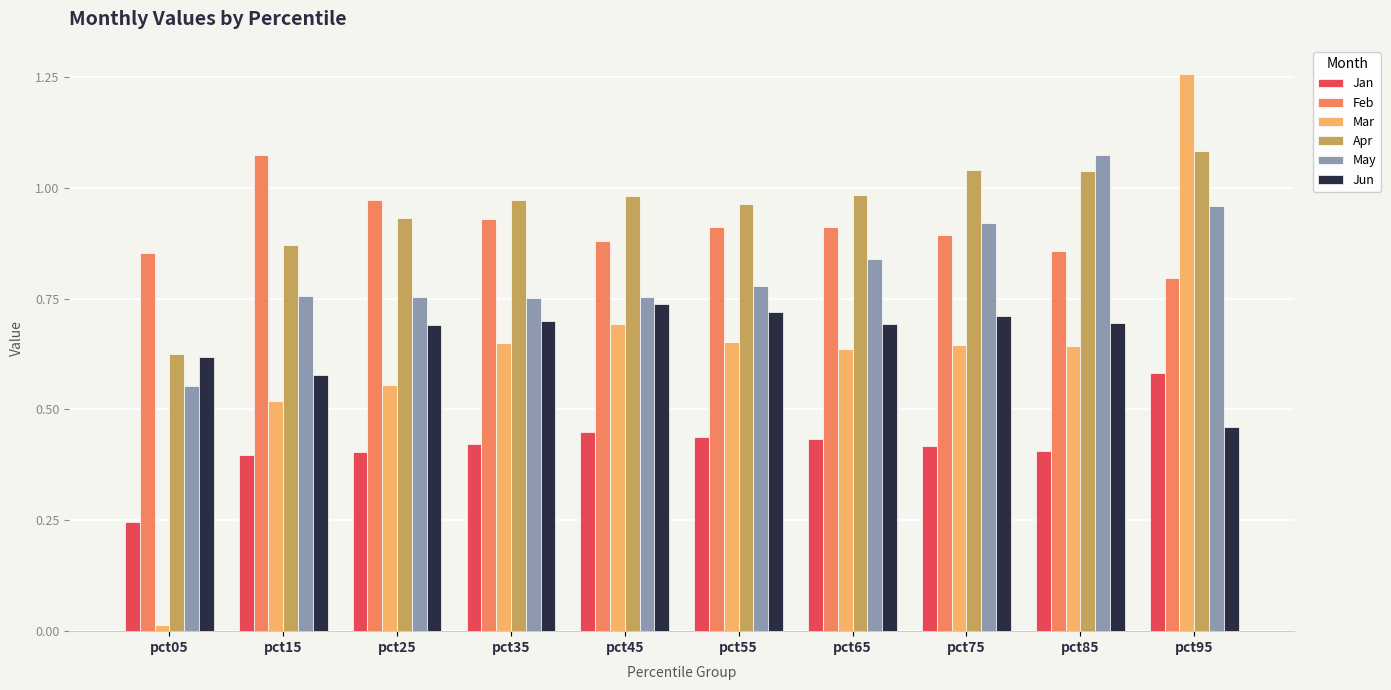

How many groups of bars are there?

10